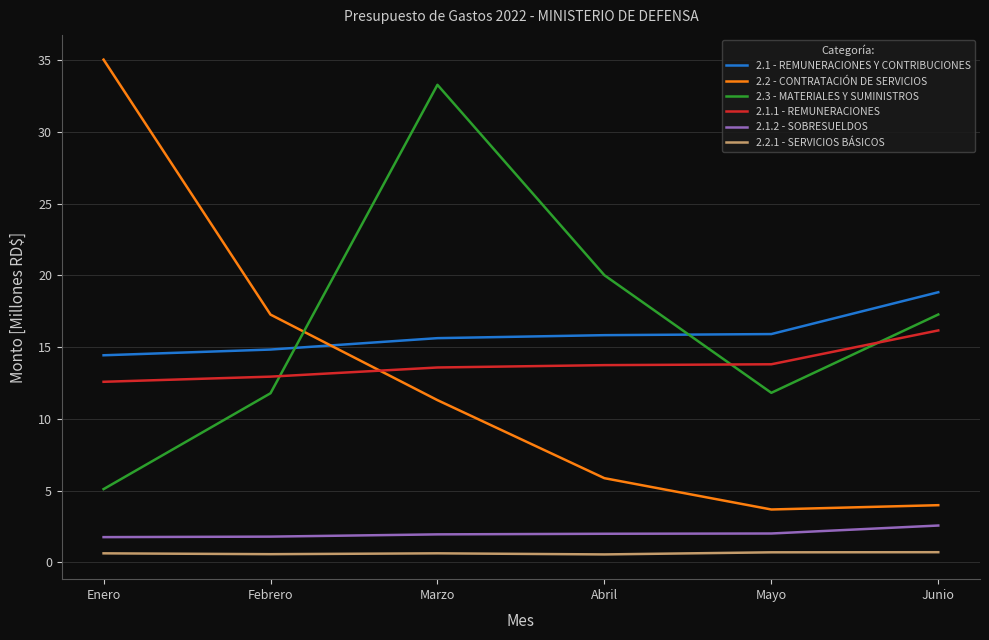

Between which two adjacent categories do 2.1.1 - REMUNERACIONES and 2.2 - CONTRATACIÓN DE SERVICIOS first intersect?

Febrero and Marzo